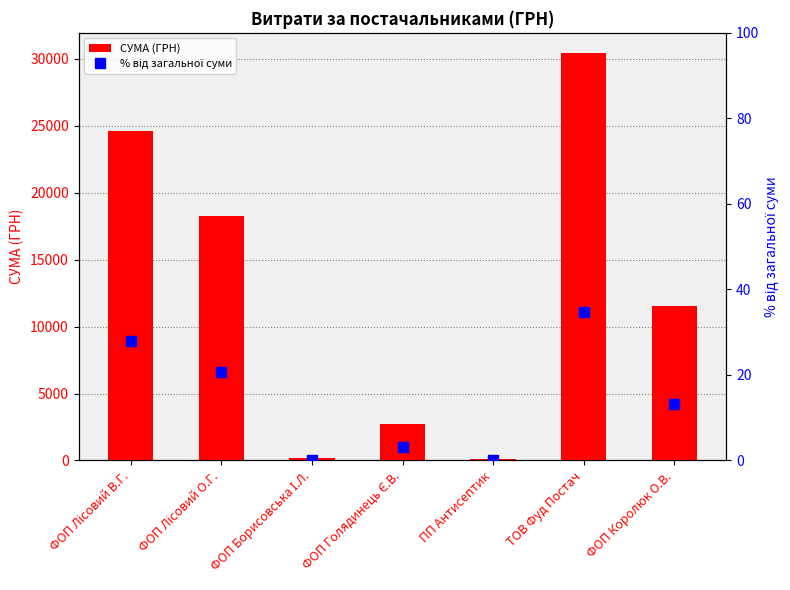

What is the average value of the СУМА (ГРН) series?

12561.5